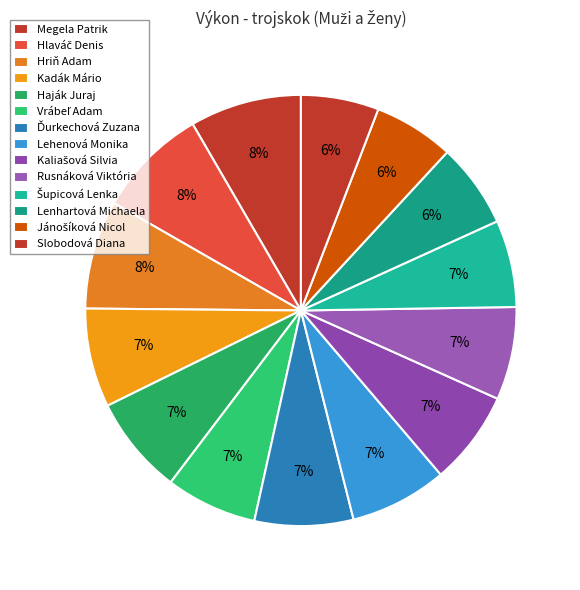

How many segments does this pie chart have?

14